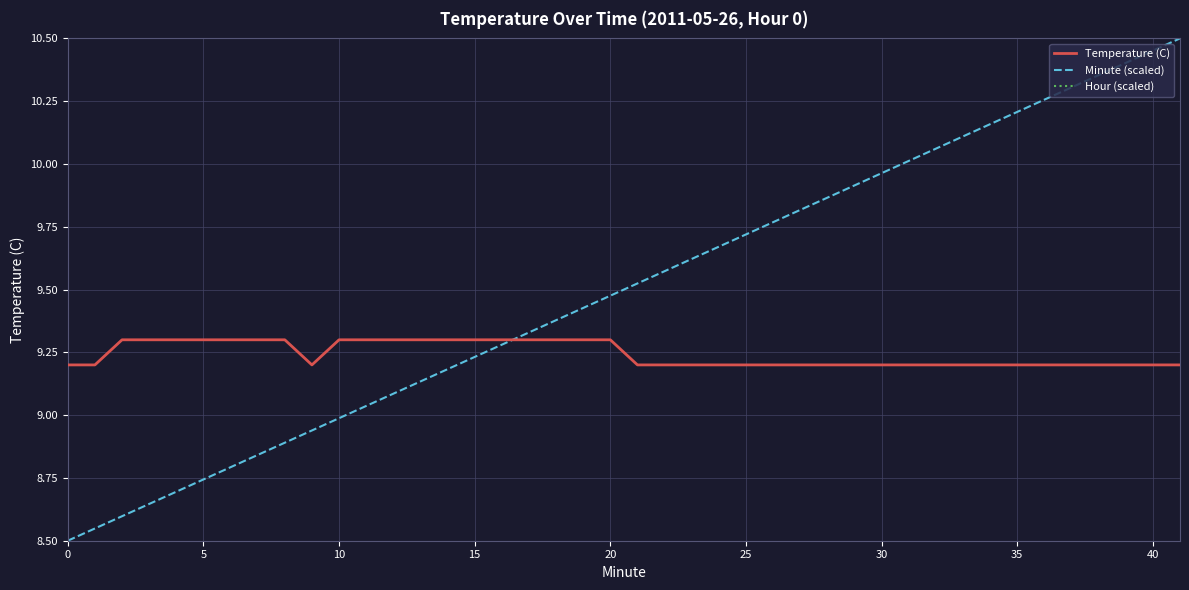

True or false: Minute (scaled) has more than 1 interior local peaks.

False